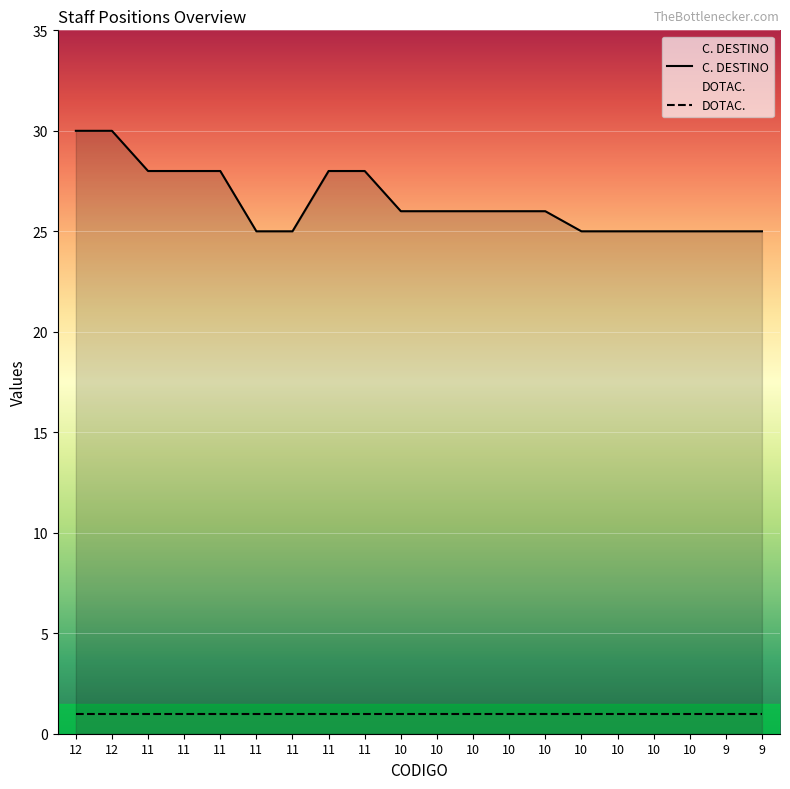

Read the value at 10.

26